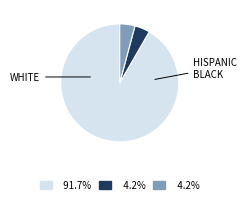

What is the largest slice in the pie chart?

WHITE